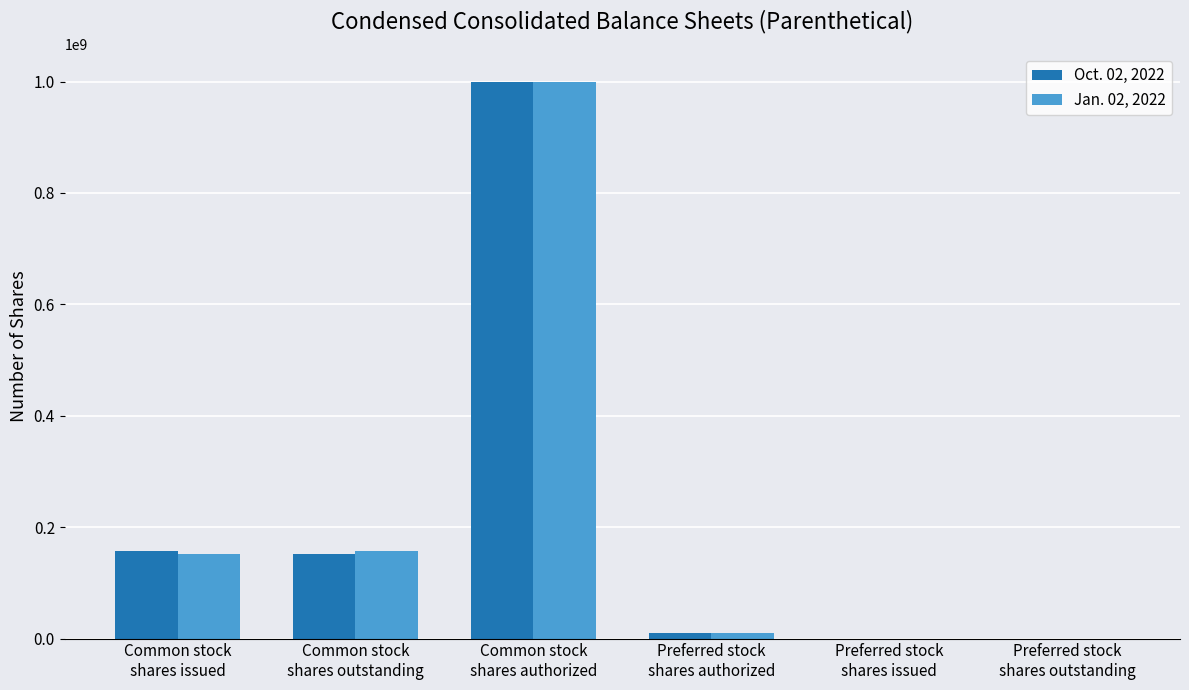

The Oct. 02, 2022 series shows 216976864 at Common stock
shares outstanding. True or false?

False